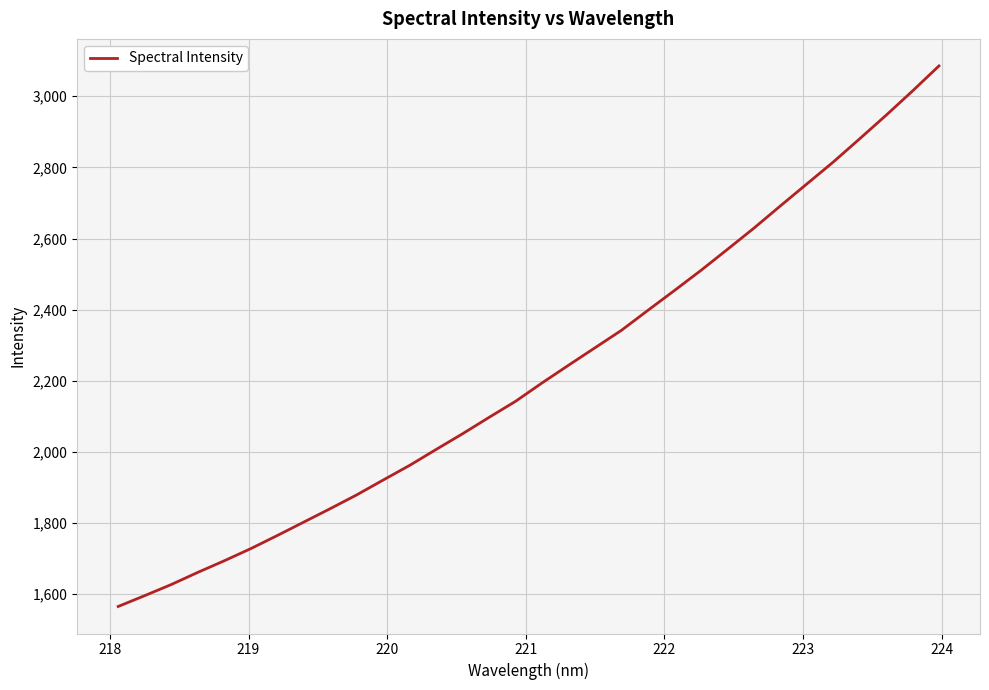

What is the difference between the maximum and minimum values?

1519.9